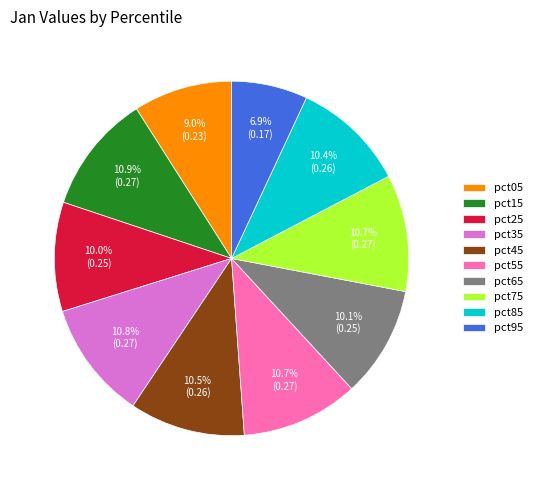

What is the total percentage of pct15 and pct05?

19.9%